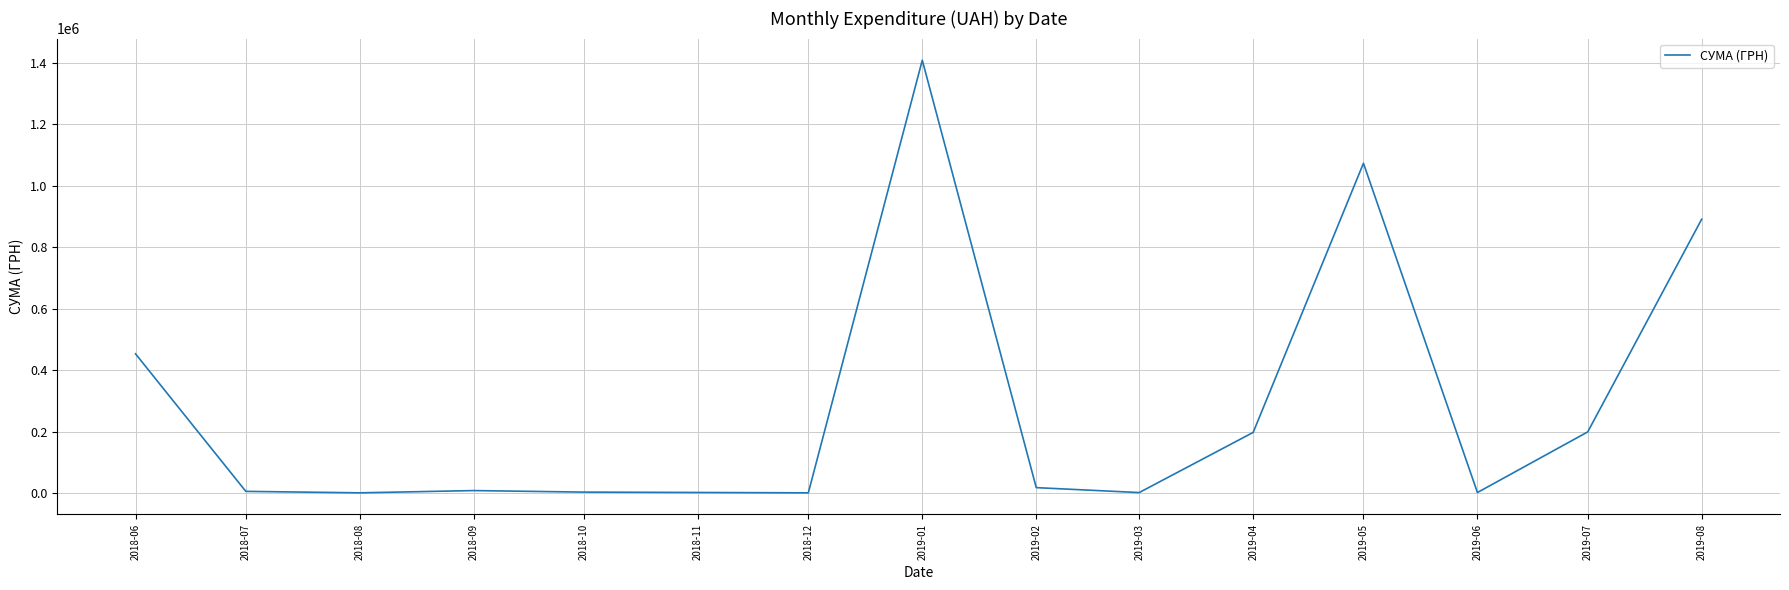

Where is the data nearest to the value 704572?

2019-08